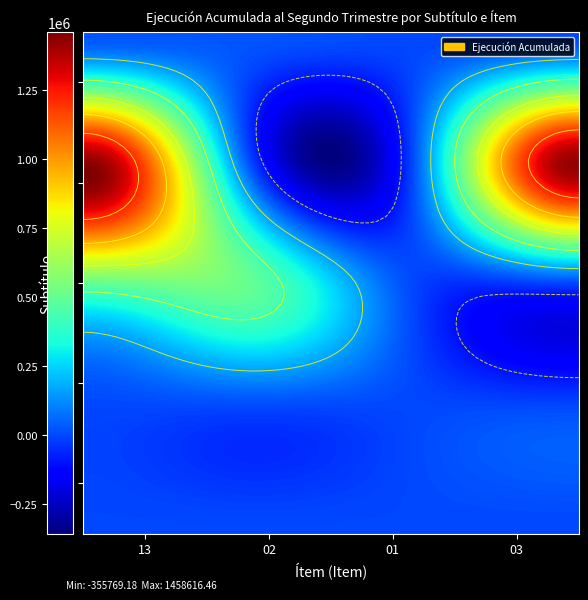

What is the difference between the maximum and minimum values in the 02 series?

502915